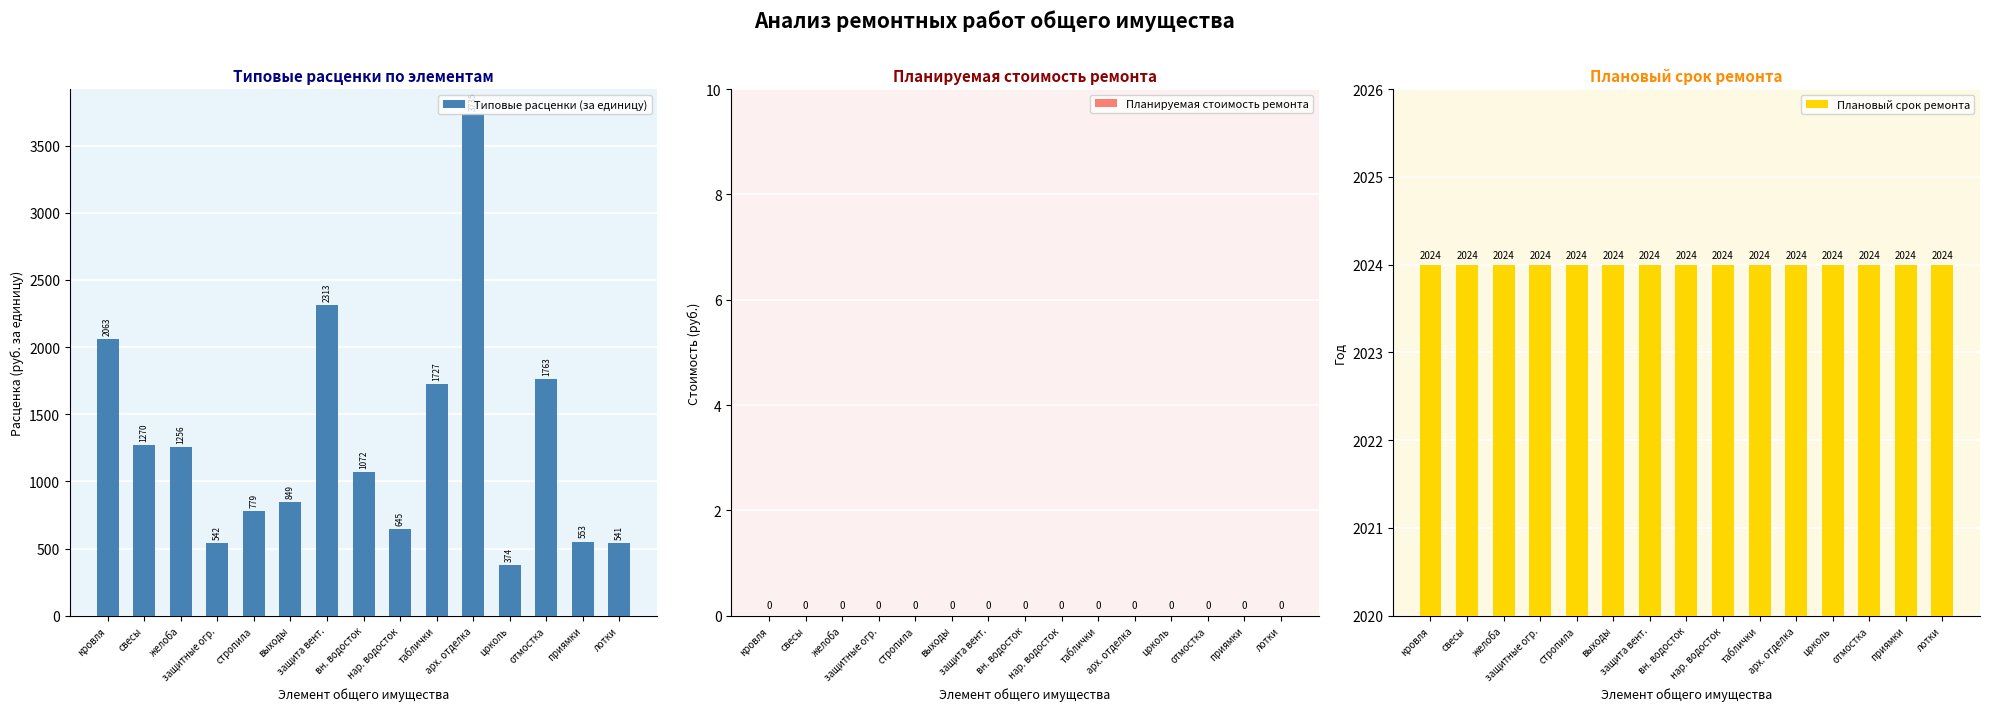

How many groups of bars are there?

15